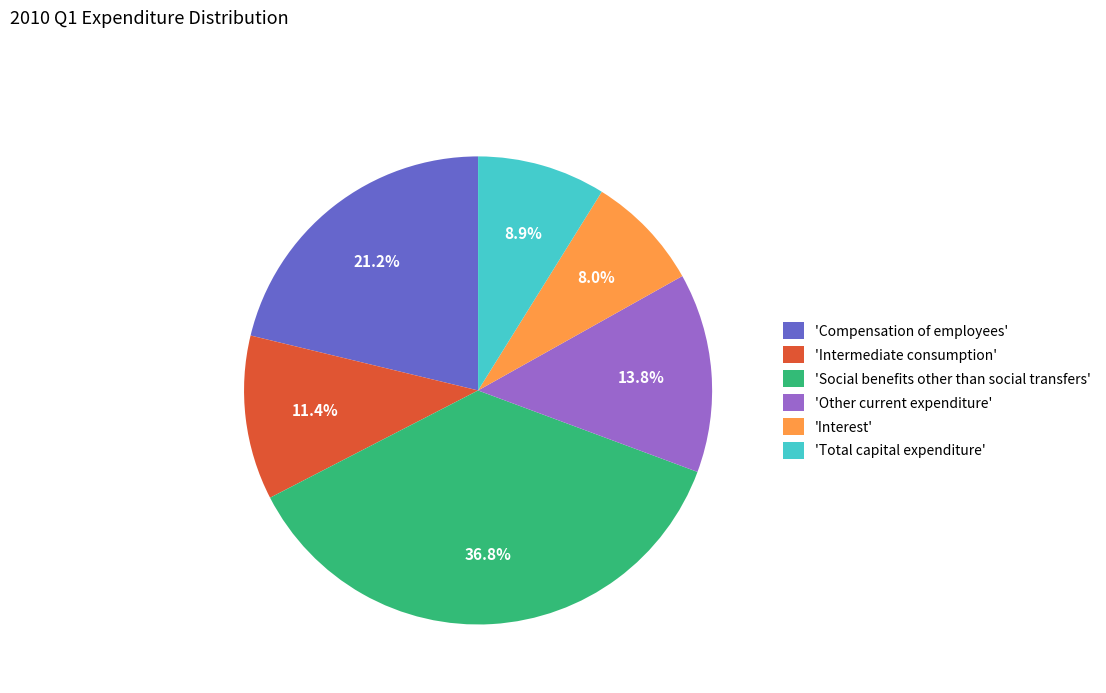

Combined, do 'Total capital expenditure' and 'Intermediate consumption' account for over 50%?

No